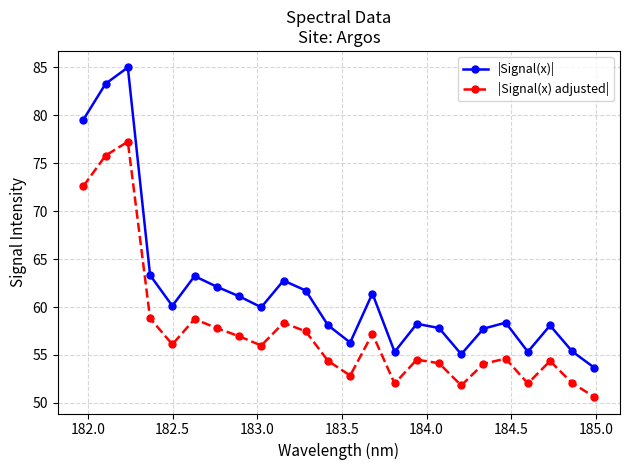

What is the minimum value shown in the chart?

50.6